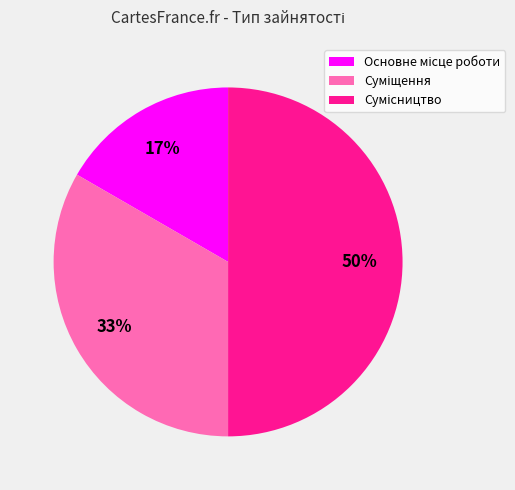

To the nearest percent, what is the difference between the largest and smallest slice percentages?

33%